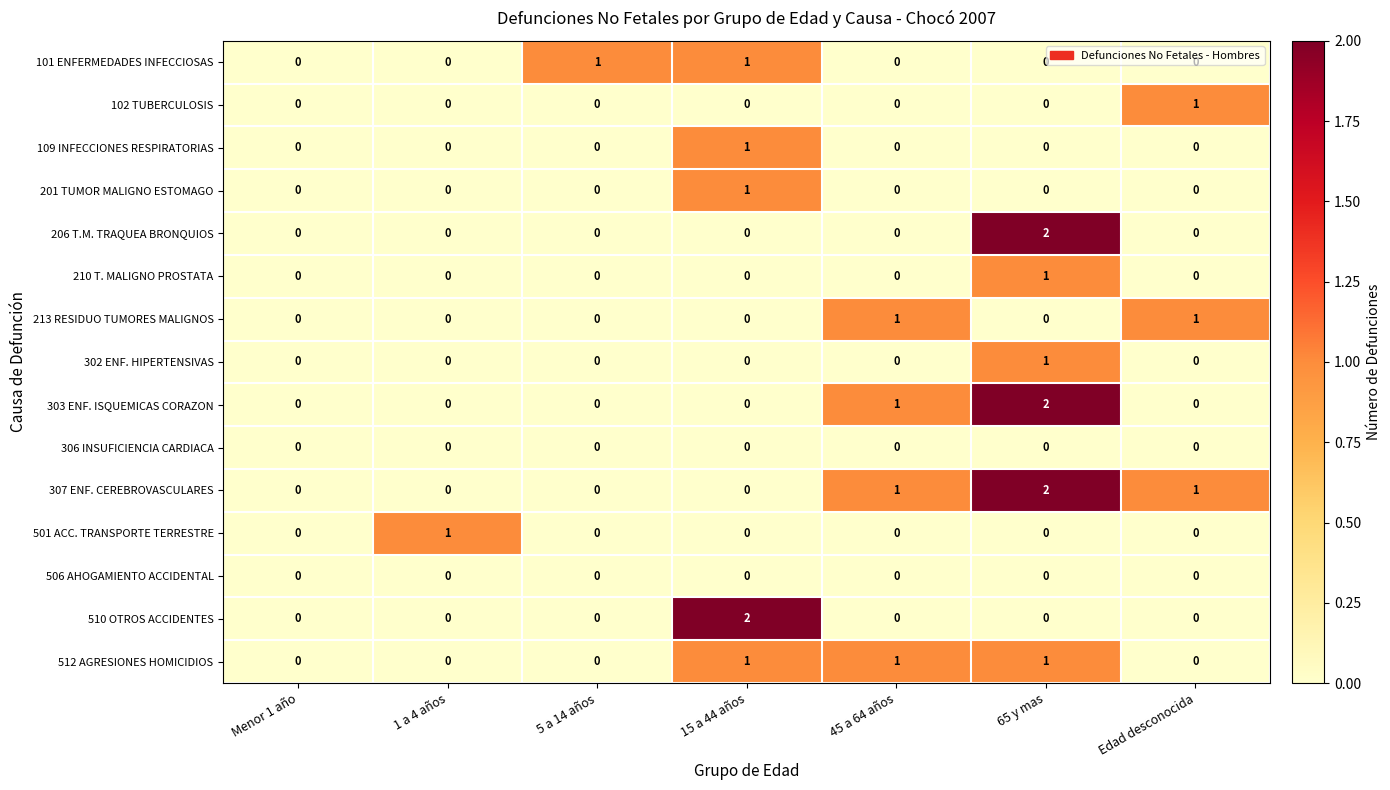

Between 45 a 64 años and 65 y mas, which series saw the biggest shift?

206 T.M. TRAQUEA BRONQUIOS